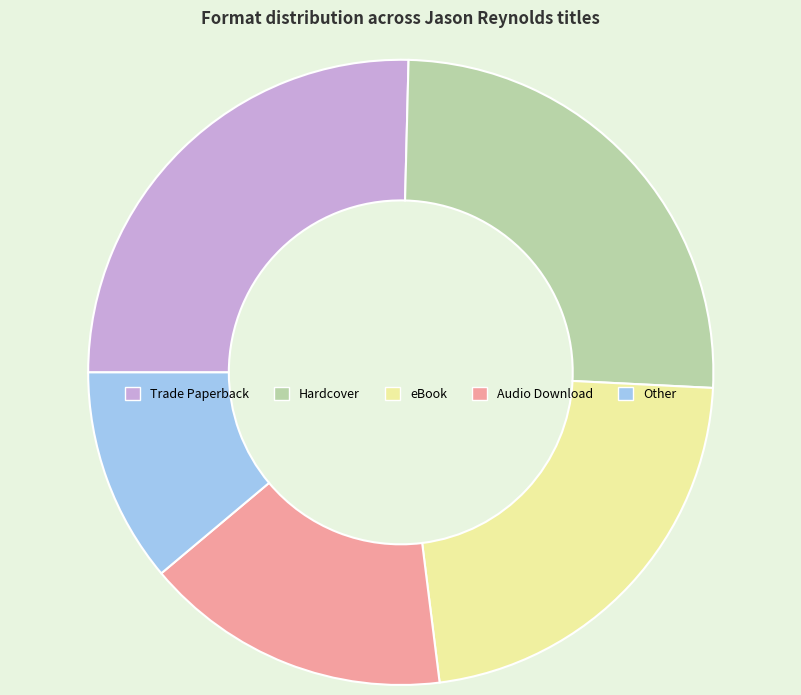

What is the ratio of the value at Trade Paperback to the value at Hardcover?

1.0